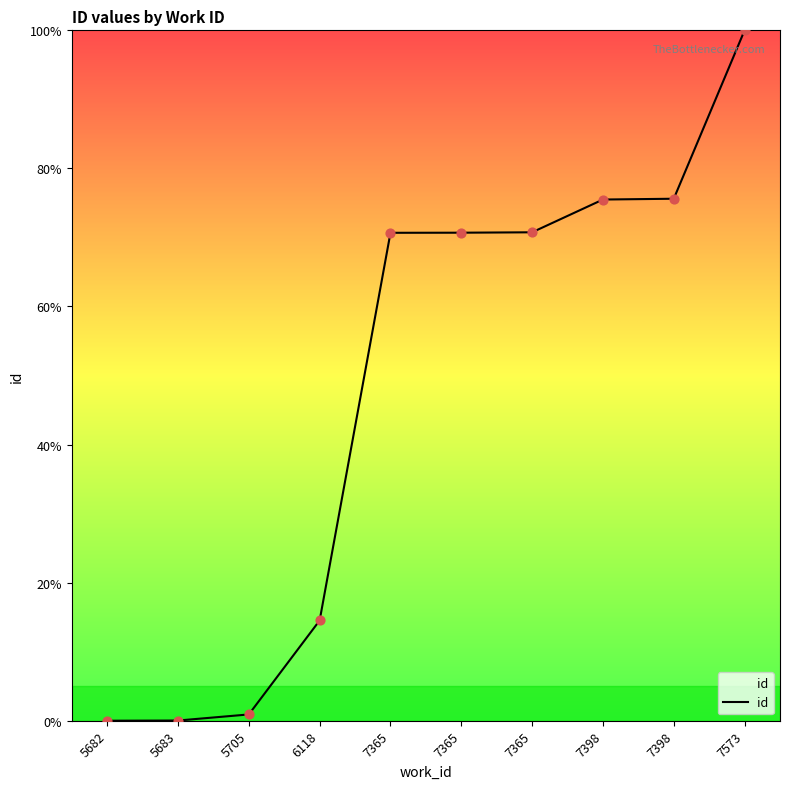

What is the change in value from 5683 to 7365?

+70.6